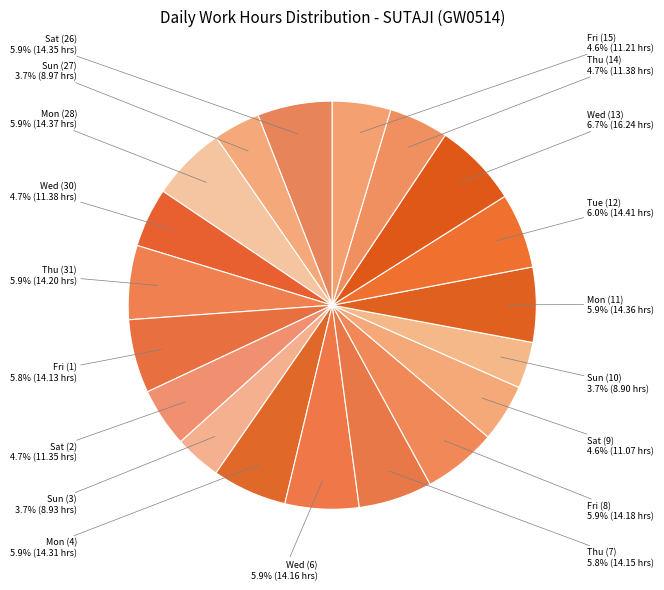

Which category has the biggest portion of the pie?

Wed (13)